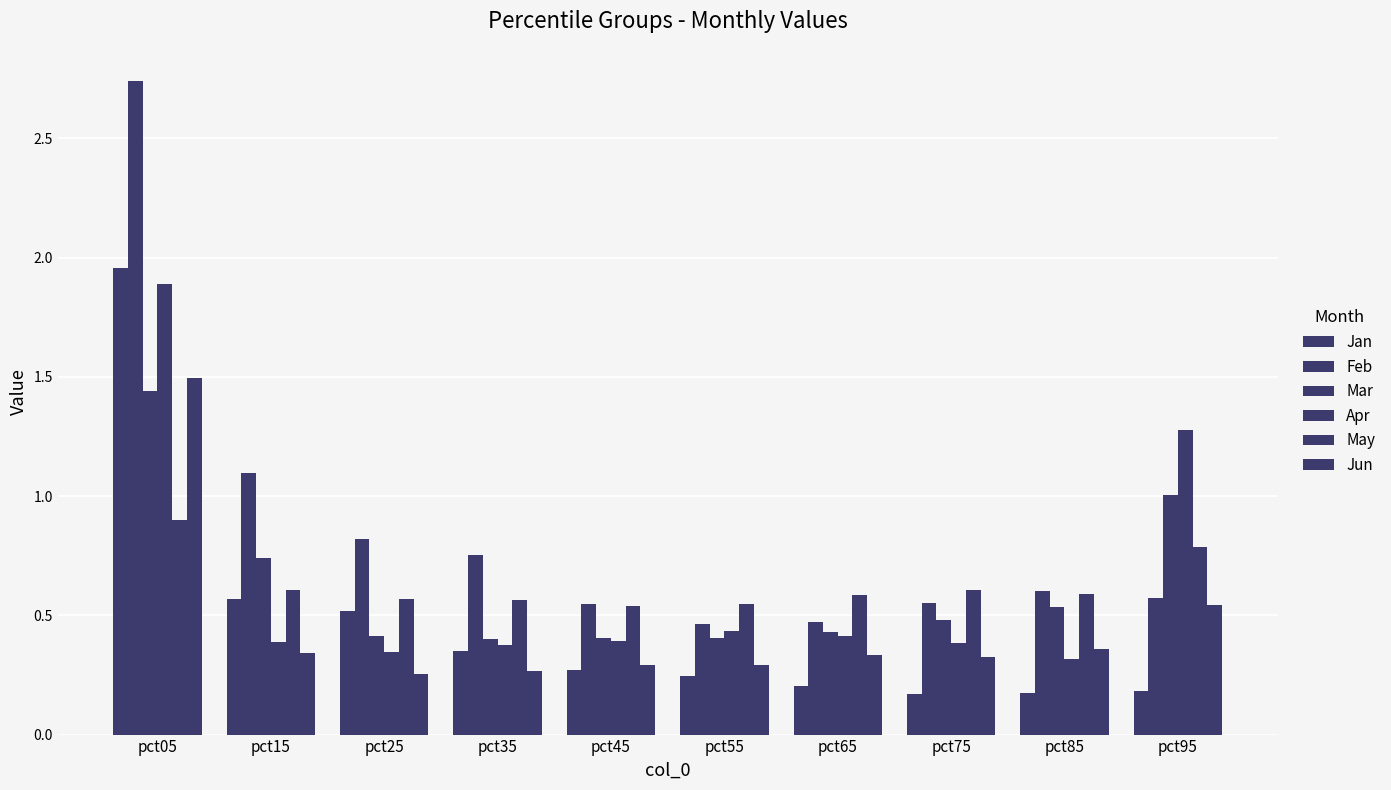

Reading right to left, extract all data points from this chart.

Jan: 0.2	0.2	0.2	0.2	0.2	0.3	0.3	0.5	0.6	2.0
Feb: 0.6	0.6	0.6	0.5	0.5	0.5	0.8	0.8	1.1	2.7
Mar: 1.0	0.5	0.5	0.4	0.4	0.4	0.4	0.4	0.7	1.4
Apr: 1.3	0.3	0.4	0.4	0.4	0.4	0.4	0.3	0.4	1.9
May: 0.8	0.6	0.6	0.6	0.5	0.5	0.6	0.6	0.6	0.9
Jun: 0.5	0.4	0.3	0.3	0.3	0.3	0.3	0.3	0.3	1.5